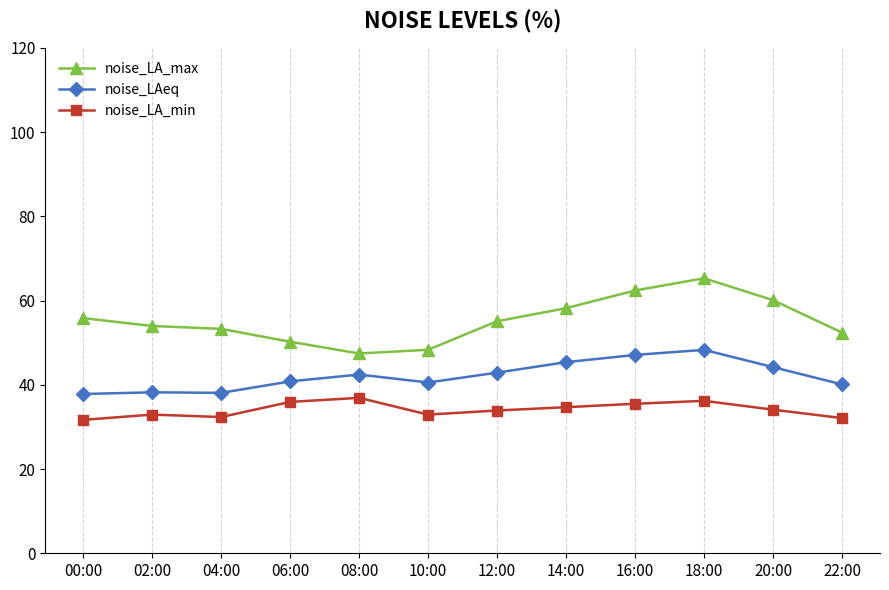

How many categories are shown in the chart?

12